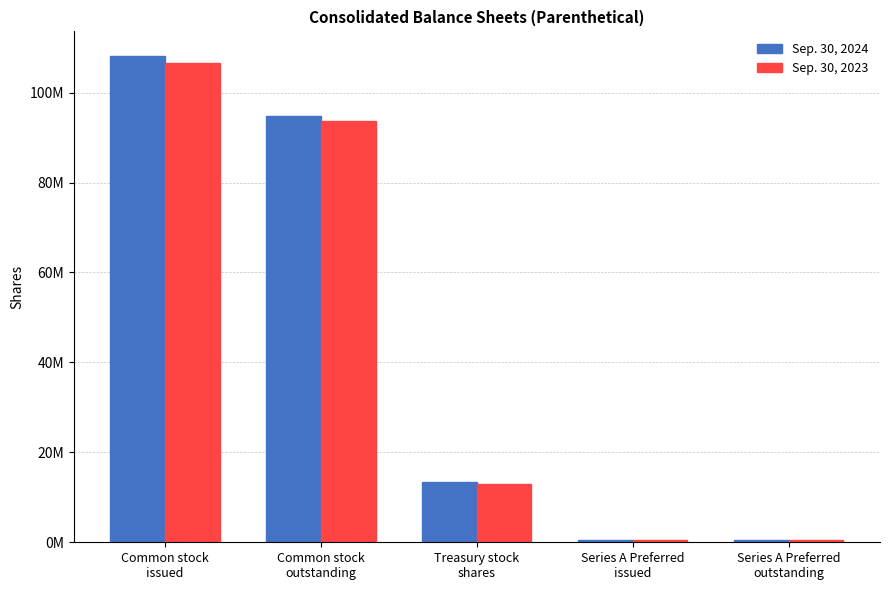

Where is Sep. 30, 2023 nearest to the value 53550000?

Common stock
outstanding